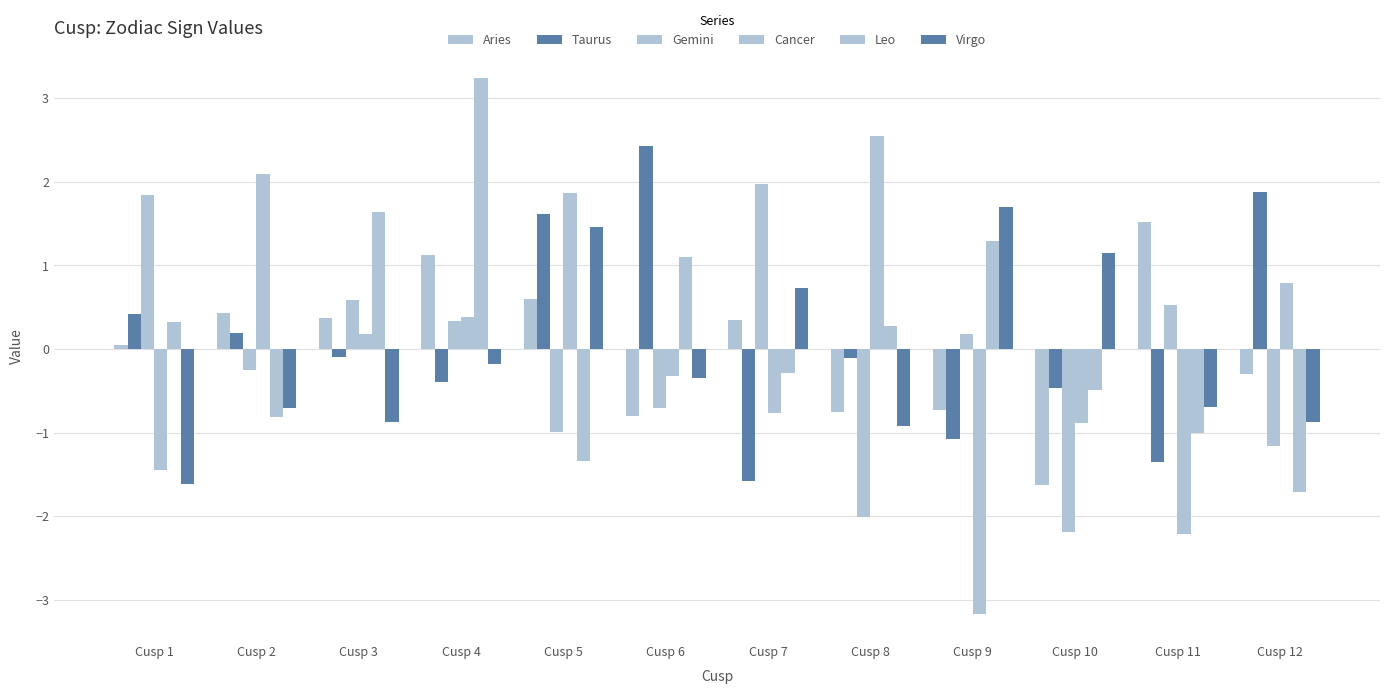

What is the sum of the Taurus values at Cusp 8 and Cusp 7?

-1.7